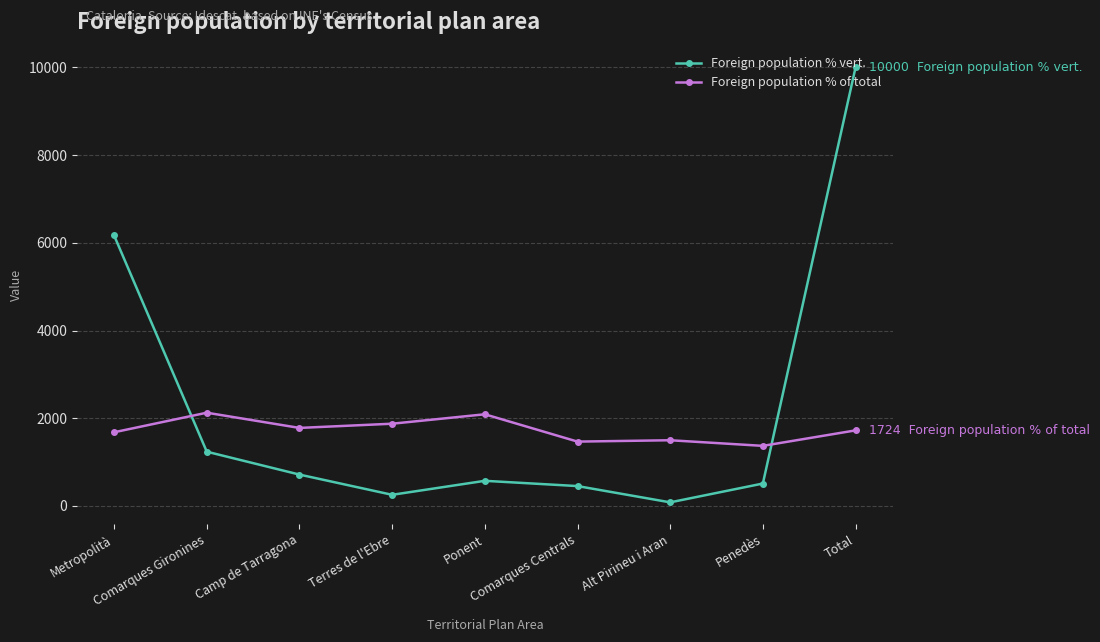

What is the sum of all Foreign population % vert. values?

20000